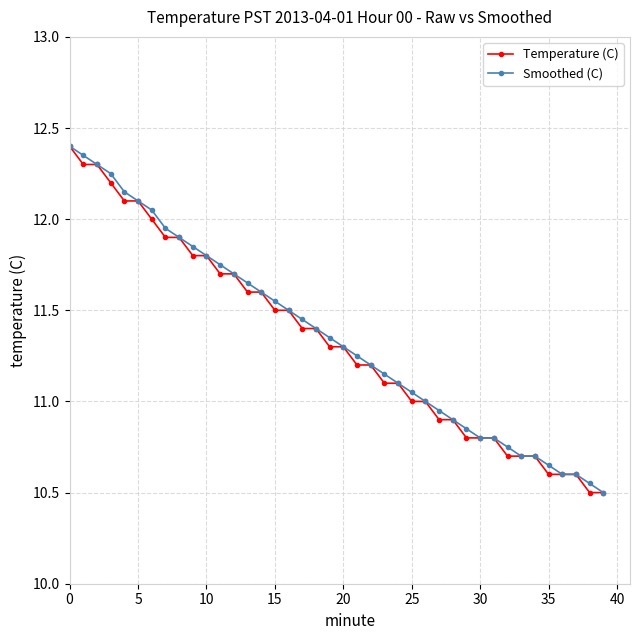

What is the minimum value for Smoothed (C)?

10.5